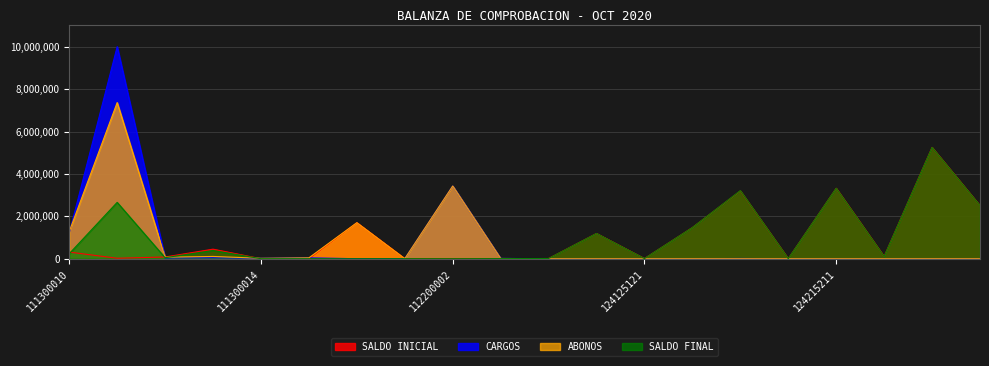

What is the greatest value displayed?

10008062.1